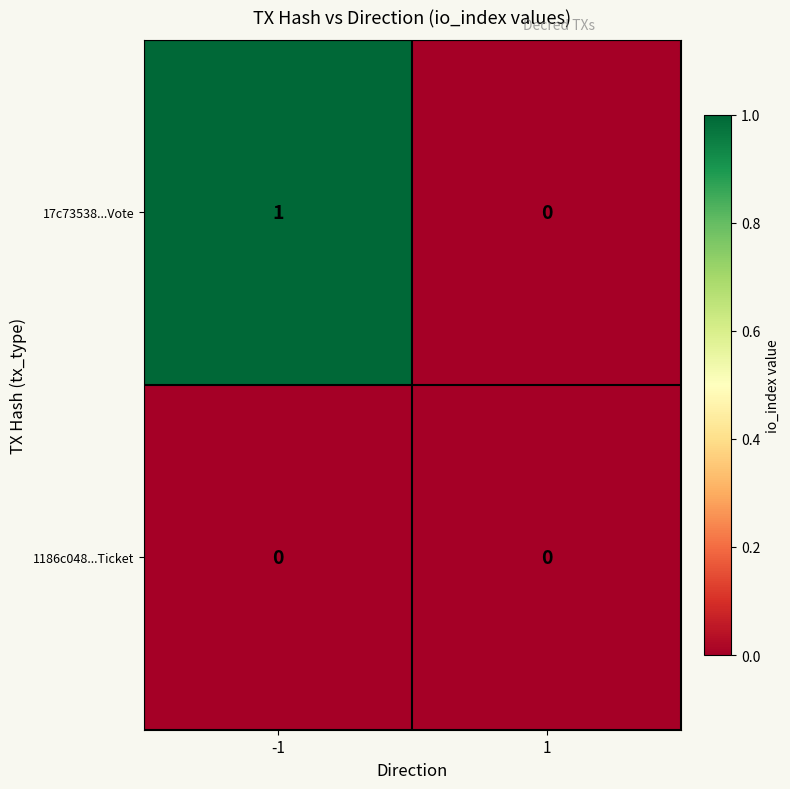

Between -1 and 1, which series saw the biggest shift?

17c73538...Vote